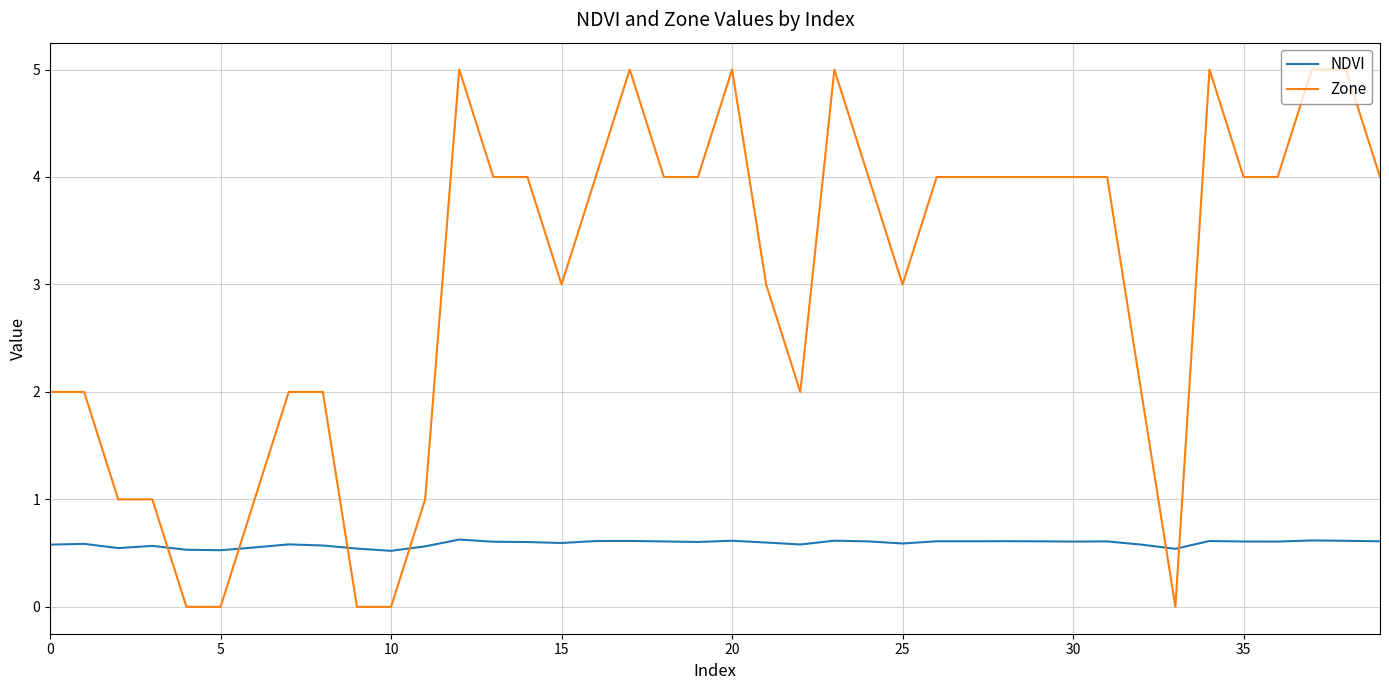

Is this an area chart (filled region under the line)?

No